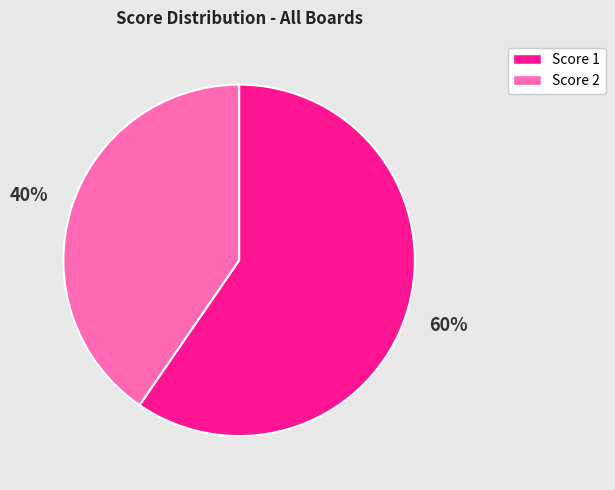

Which category has the biggest portion of the pie?

Score 1